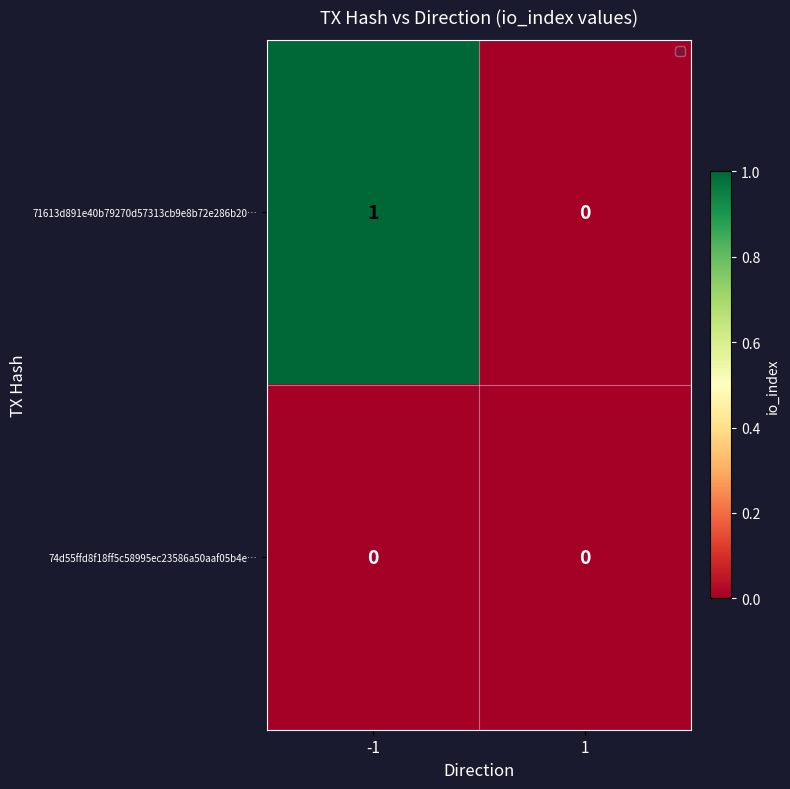

At -1, list the series in order from largest to smallest.

71613d891e40b79270d57313cb9e8b72e286b20…, 74d55ffd8f18ff5c58995ec23586a50aaf05b4e…